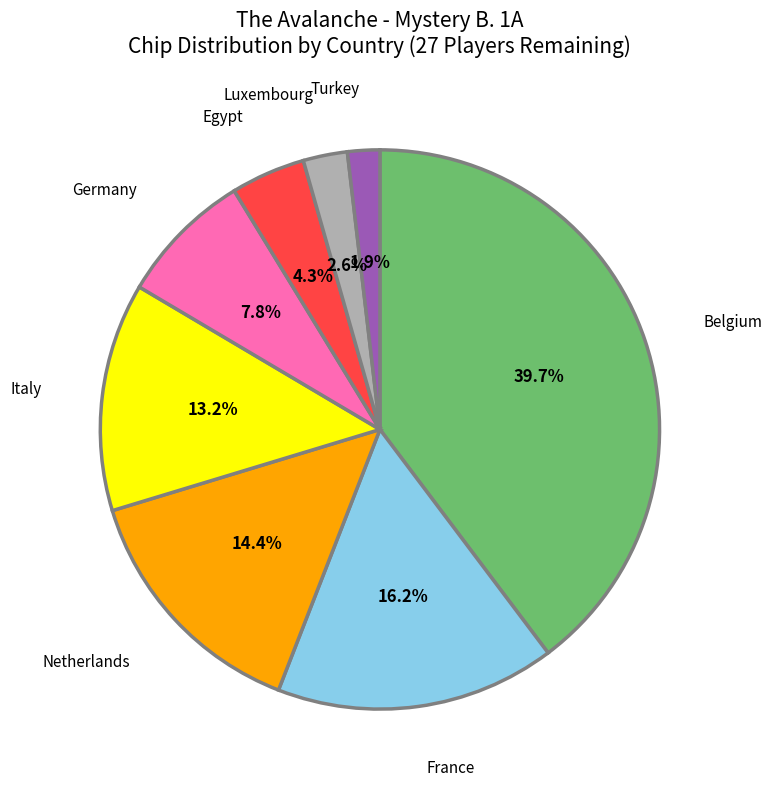

Which category has the biggest portion of the pie?

Belgium